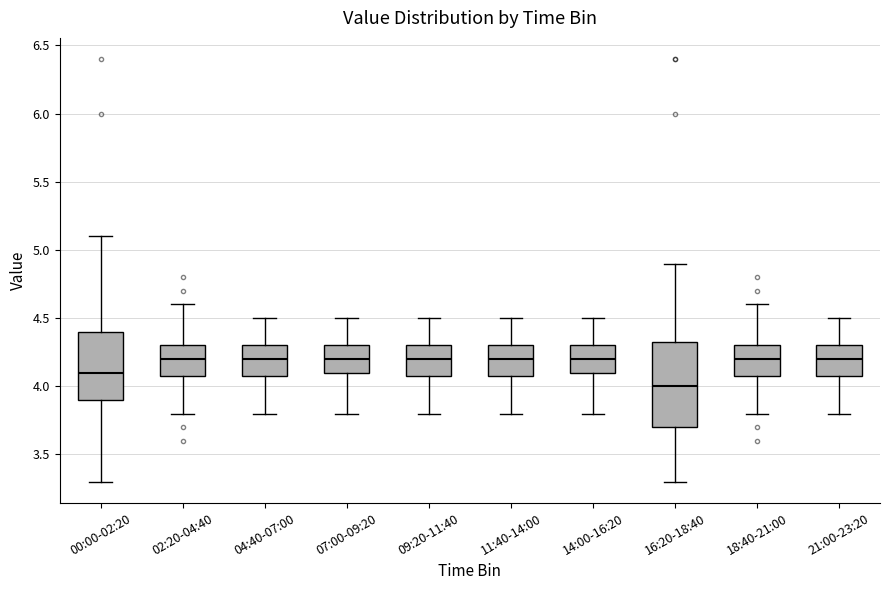

Reading left to right, read every box against the y-axis: the position of its median line, the range the box covers, and the ends of its whiskers. The values are not printed on the chart, so give them approximately, as read against the axis.

00:00-02:20: median 4.10, box 3.90 to 4.40, whiskers 3.30 to 5.10
02:20-04:40: median 4.20, box 4.10 to 4.30, whiskers 3.80 to 4.60
04:40-07:00: median 4.20, box 4.10 to 4.30, whiskers 3.80 to 4.50
07:00-09:20: median 4.20, box 4.10 to 4.30, whiskers 3.80 to 4.50
09:20-11:40: median 4.20, box 4.10 to 4.30, whiskers 3.80 to 4.50
11:40-14:00: median 4.20, box 4.10 to 4.30, whiskers 3.80 to 4.50
14:00-16:20: median 4.20, box 4.10 to 4.30, whiskers 3.80 to 4.50
16:20-18:40: median 4.00, box 3.70 to 4.35, whiskers 3.30 to 4.90
18:40-21:00: median 4.20, box 4.10 to 4.30, whiskers 3.80 to 4.60
21:00-23:20: median 4.20, box 4.10 to 4.30, whiskers 3.80 to 4.50